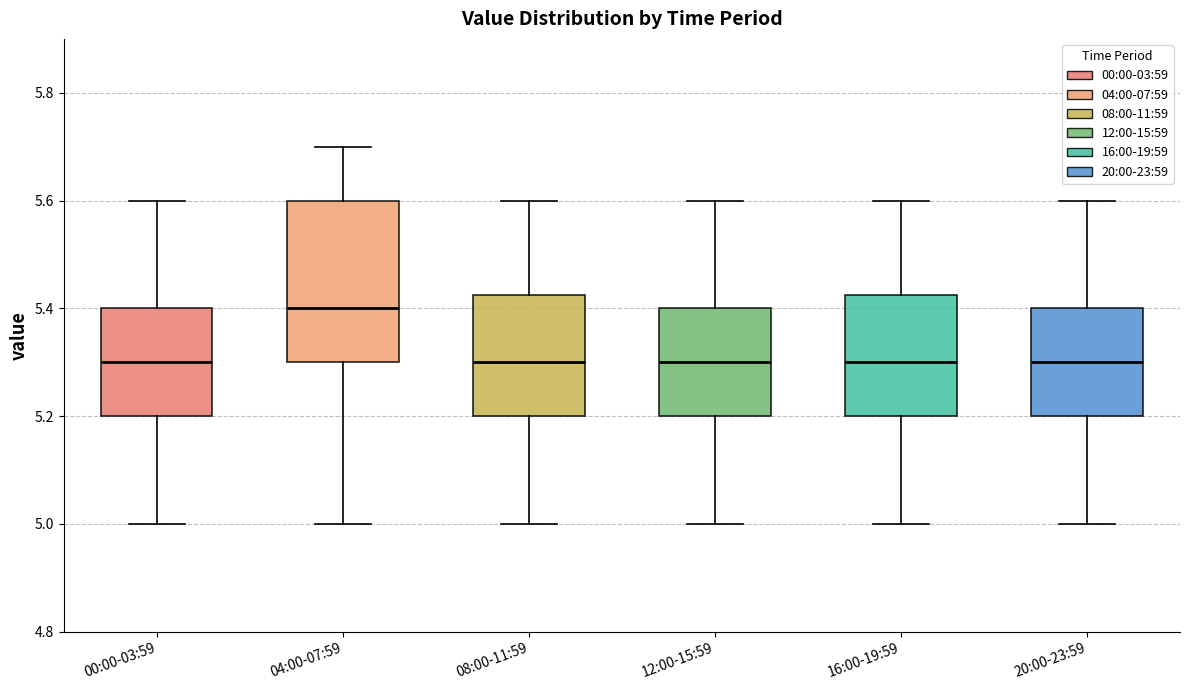

Reading left to right, read every box against the y-axis: the position of its median line, the range the box covers, and the ends of its whiskers. The values are not printed on the chart, so give them approximately, as read against the axis.

00:00-03:59: median 5.30, box 5.20 to 5.40, whiskers 5.00 to 5.60
04:00-07:59: median 5.40, box 5.30 to 5.60, whiskers 5.00 to 5.70
08:00-11:59: median 5.30, box 5.20 to 5.42, whiskers 5.00 to 5.60
12:00-15:59: median 5.30, box 5.20 to 5.40, whiskers 5.00 to 5.60
16:00-19:59: median 5.30, box 5.20 to 5.42, whiskers 5.00 to 5.60
20:00-23:59: median 5.30, box 5.20 to 5.40, whiskers 5.00 to 5.60